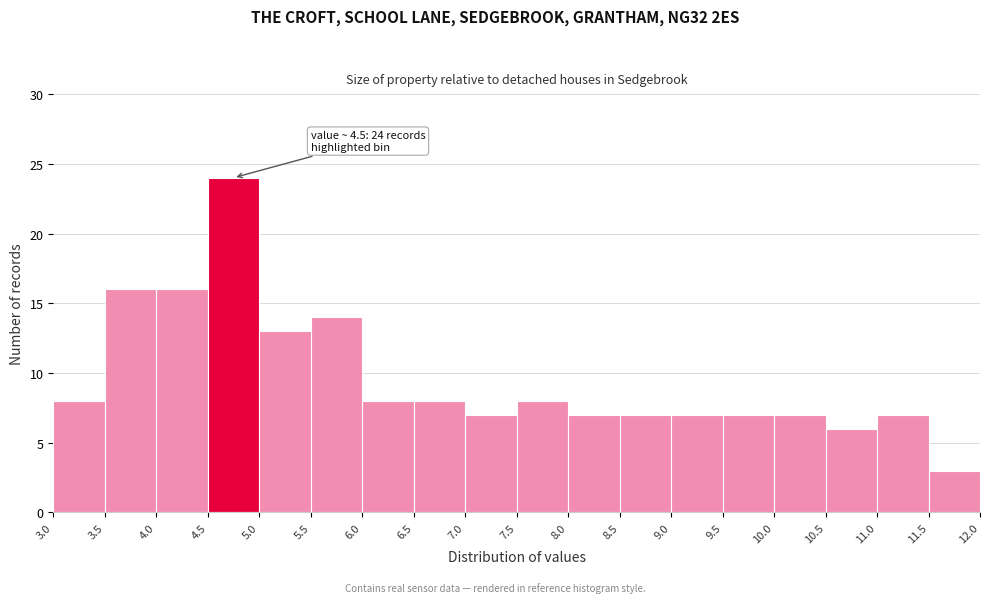

Over which range of the x-axis is the bar tallest?

4.5 to 5.0